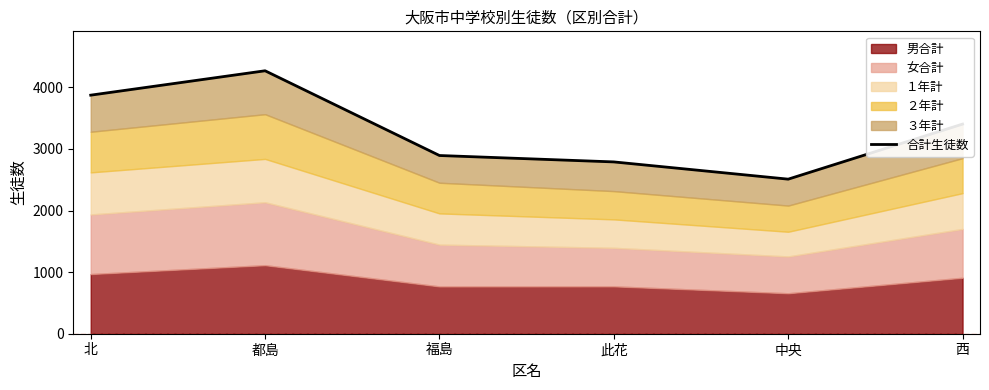

Reading left to right, extract all data points from this chart.

3874	4270	2894	2790	2510	3404